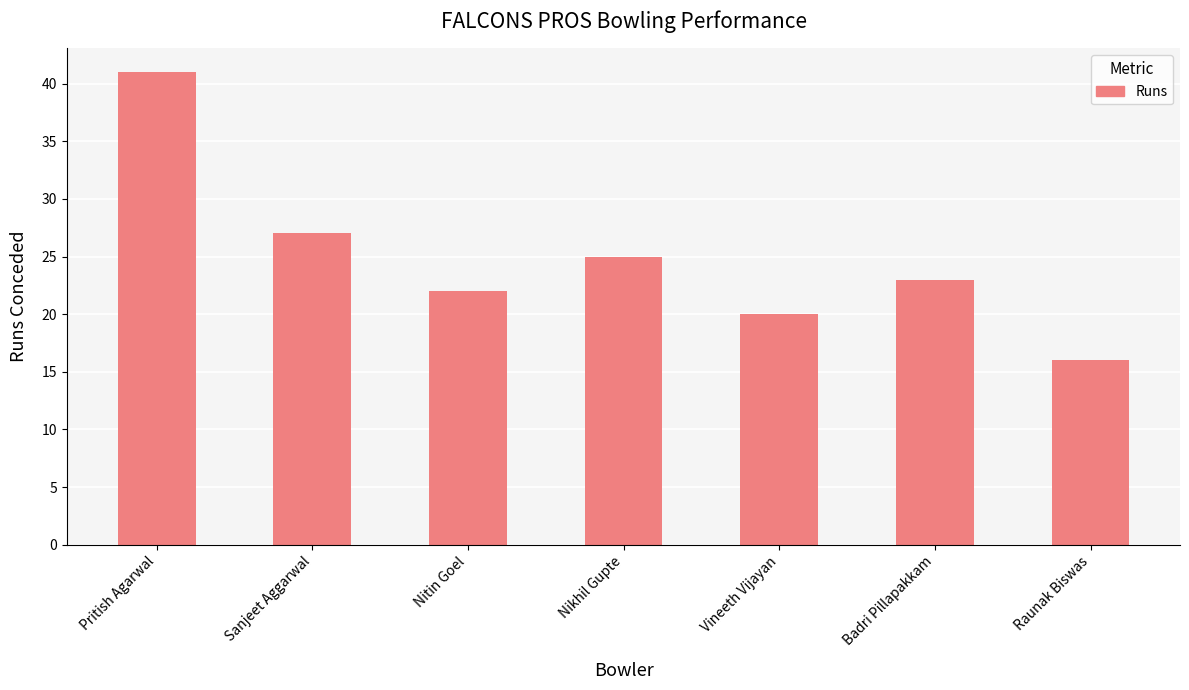

Is it true that the value at Pritish Agarwal is 41?

True